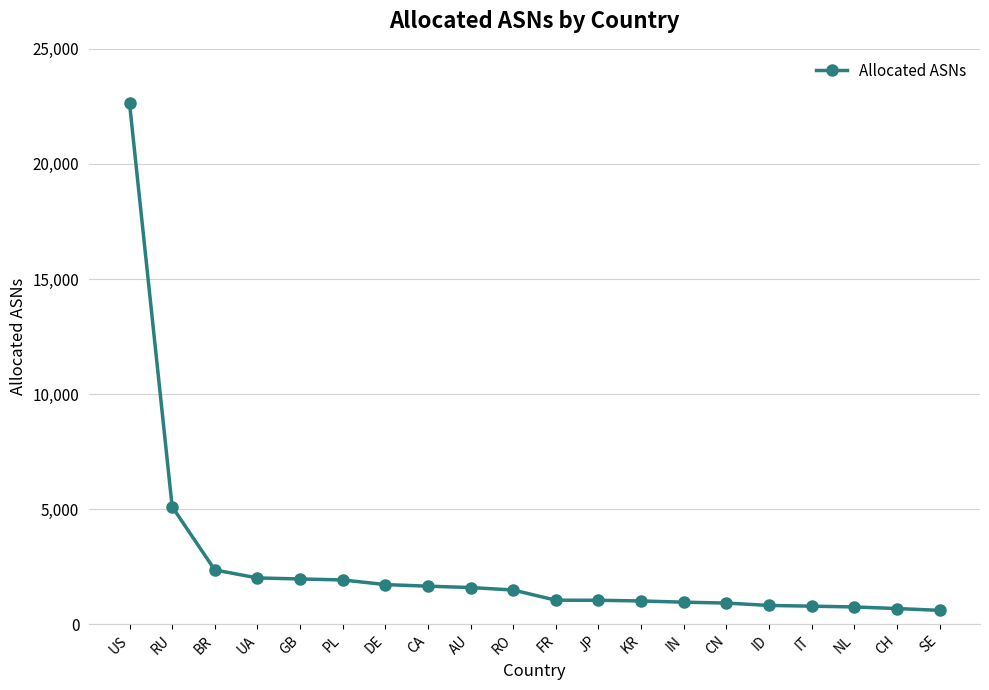

Count the number of categories in the chart.

20